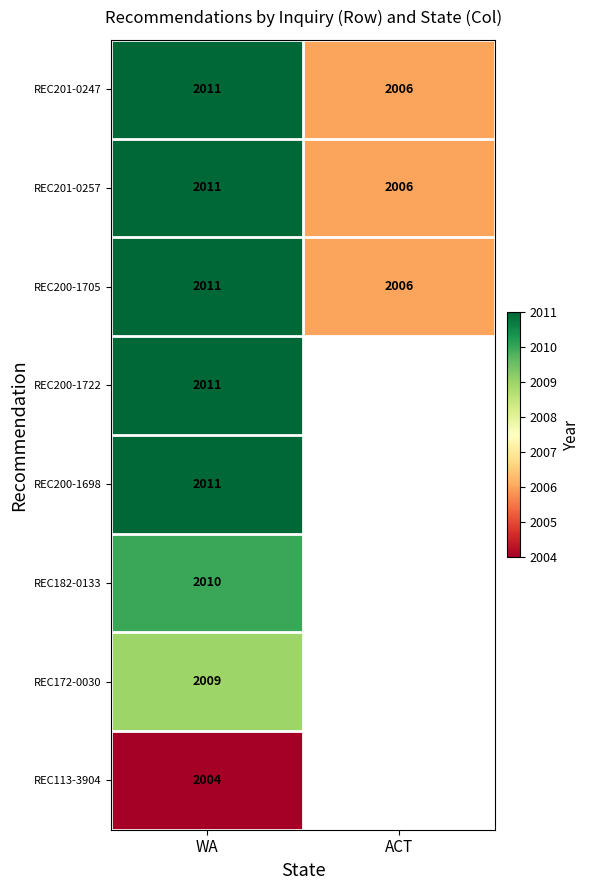

The REC201-0247 series shows 2006 at ACT. True or false?

True